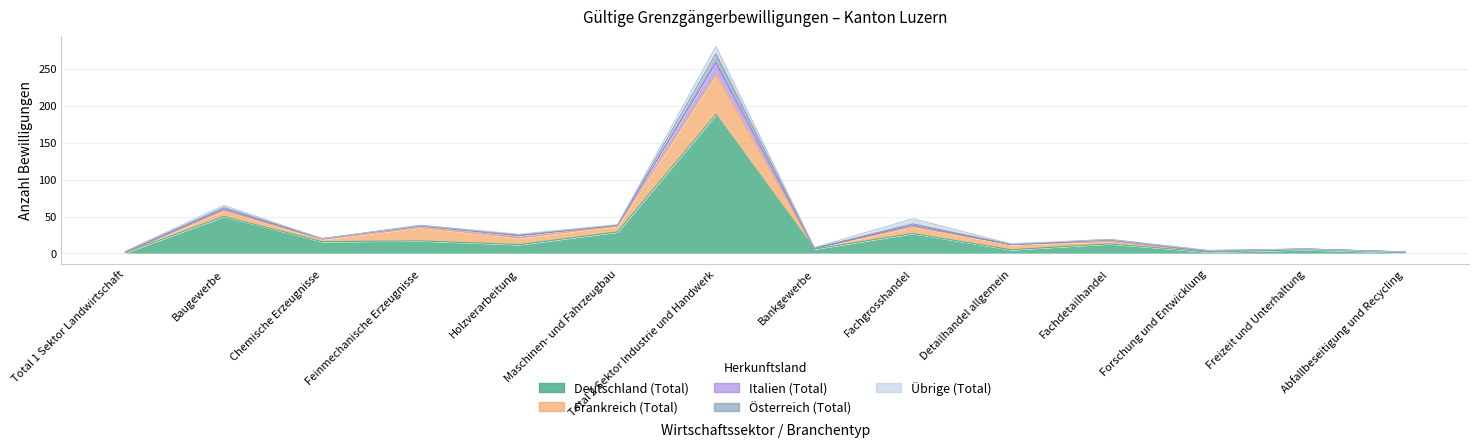

How many interior local valleys does the Italien (Total) series have?

4